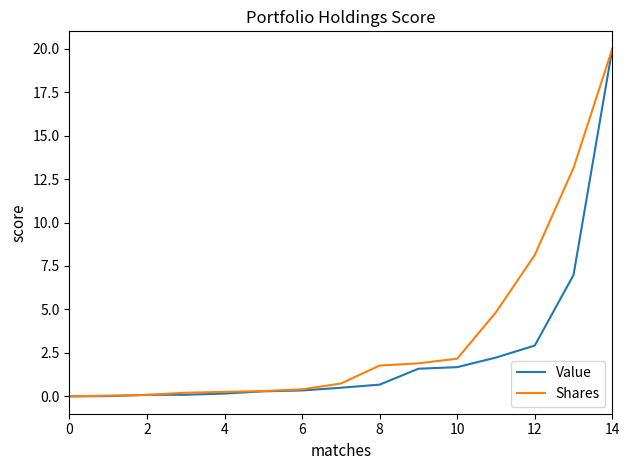

What is the highest value of the Value series?

20.0